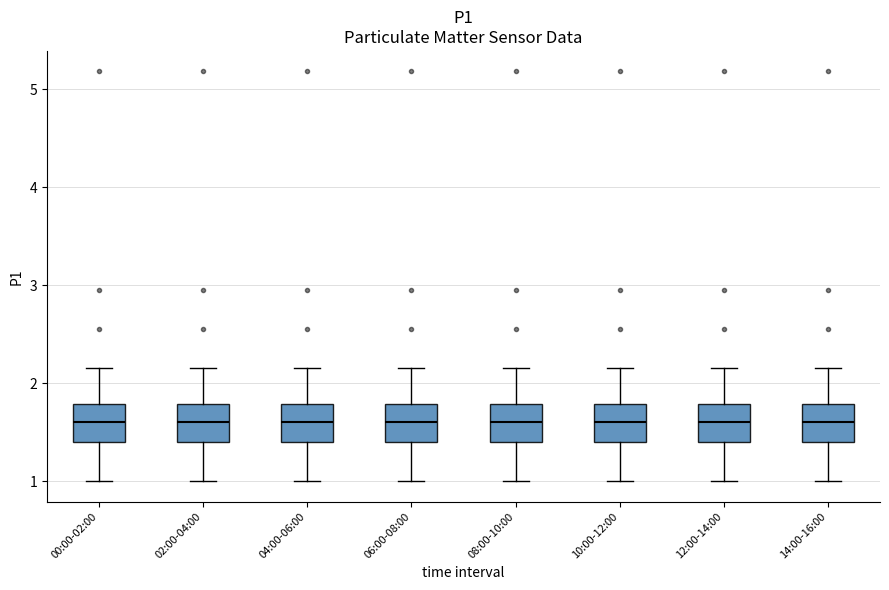

Where does the lower whisker of the box for 00:00-02:00 end on the y-axis? The values are not printed on the chart, so give them approximately, as read against the axis.

1.0